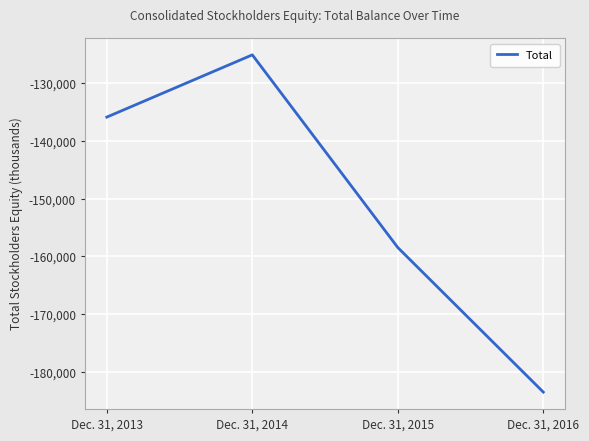

At which category does the data reach its first local peak?

Dec. 31, 2014